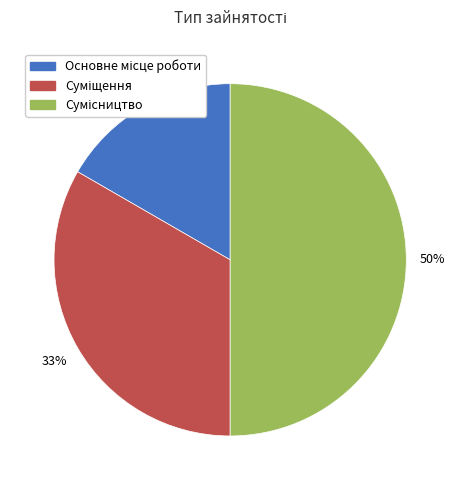

To the nearest percent, what is the difference between the largest and smallest slice percentages?

33%